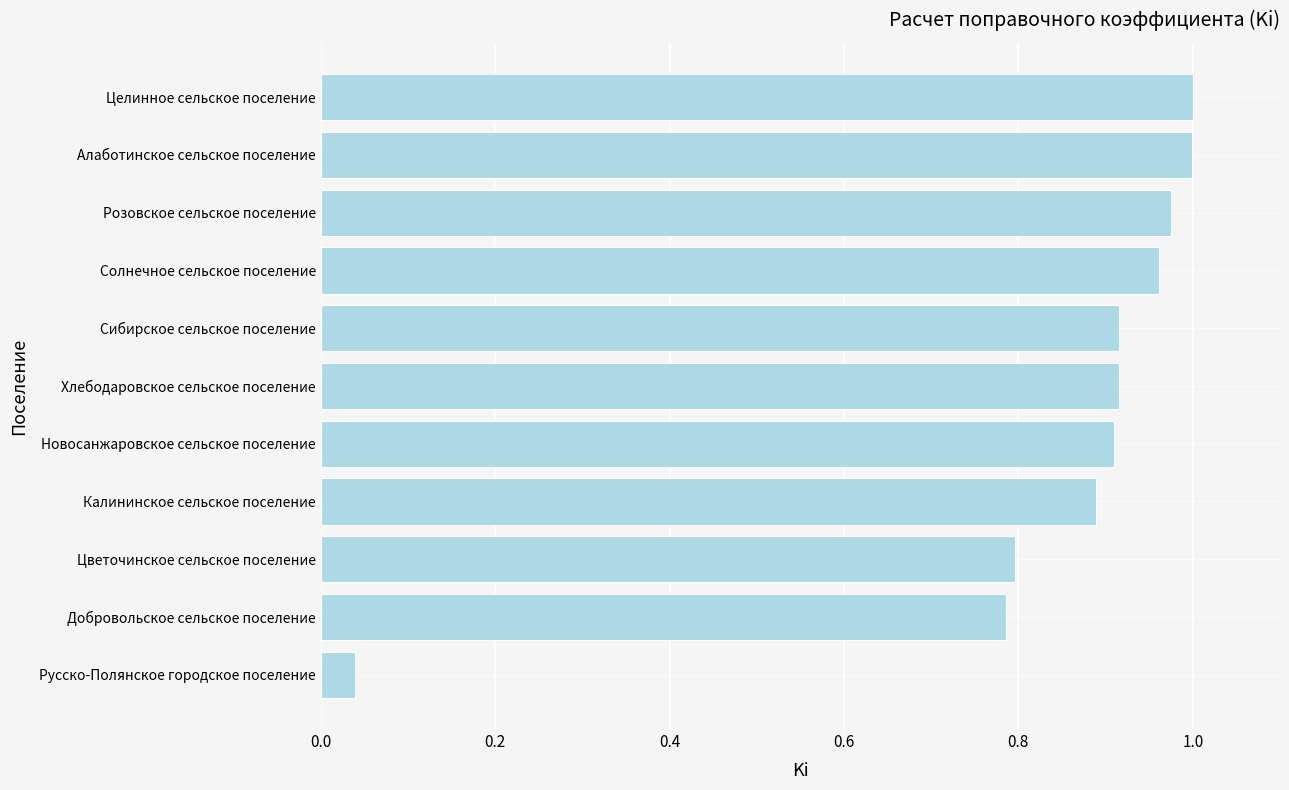

At which category does the chart reach its minimum across all series?

Русско-Полянское городское поселение